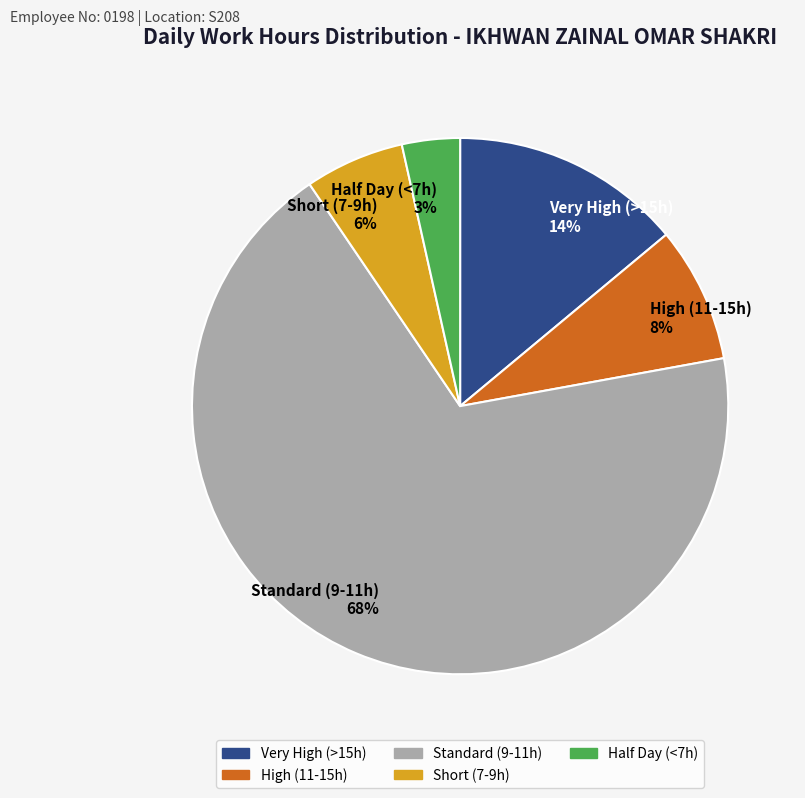

Rank the categories by value from highest to lowest.

Standard (9-11h) 68%, Very High (>15h) 14%, High (11-15h) 8%, Short (7-9h) 6%, Half Day (<7h) 3%